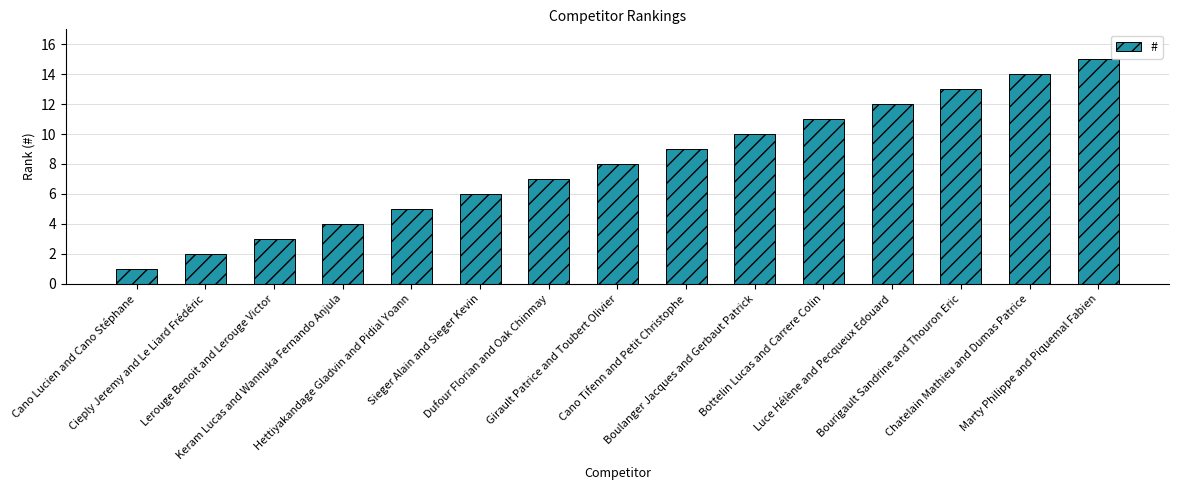

Rank the categories by value from highest to lowest.

Marty Philippe and Piquemal Fabien, Chatelain Mathieu and Dumas Patrice, Bourigault Sandrine and Thouron Eric, Luce Hélène and Pecqueux Edouard, Bottelin Lucas and Carrere Colin, Boulanger Jacques and Gerbaut Patrick, Cano Tifenn and Petit Christophe, Girault Patrice and Toubert Olivier, Dufour Florian and Oak Chinmay, Sieger Alain and Sieger Kevin, Hettiyakandage Gladvin and Pidial Yoann, Keram Lucas and Wannuka Fernando Anjula, Lerouge Benoit and Lerouge Victor, Cieply Jeremy and Le Liard Frédéric, Cano Lucien and Cano Stéphane